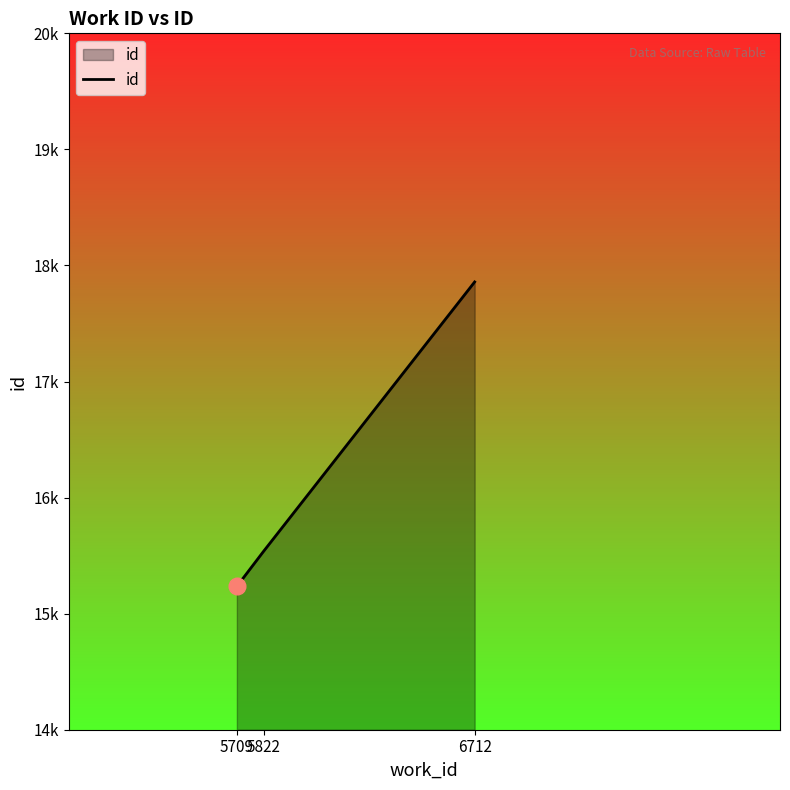

Rank the categories by value from highest to lowest.

6712, 5822, 5709